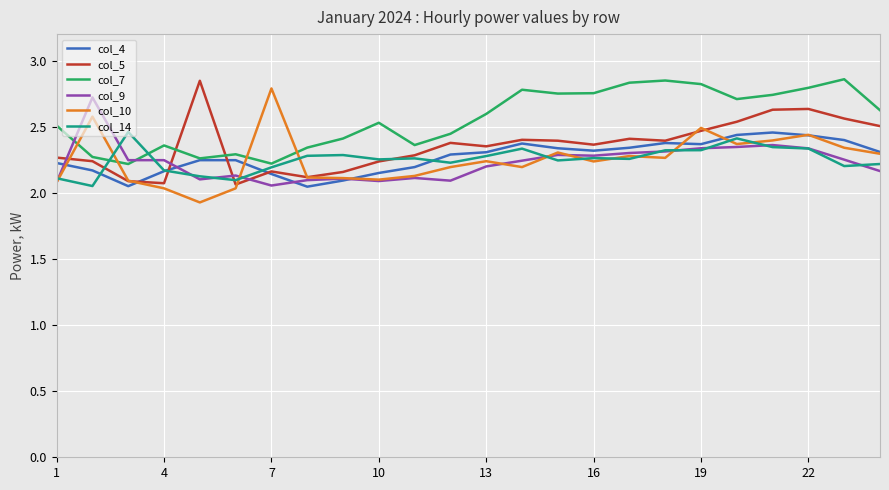

Which series has the widest spread of values?

col_10